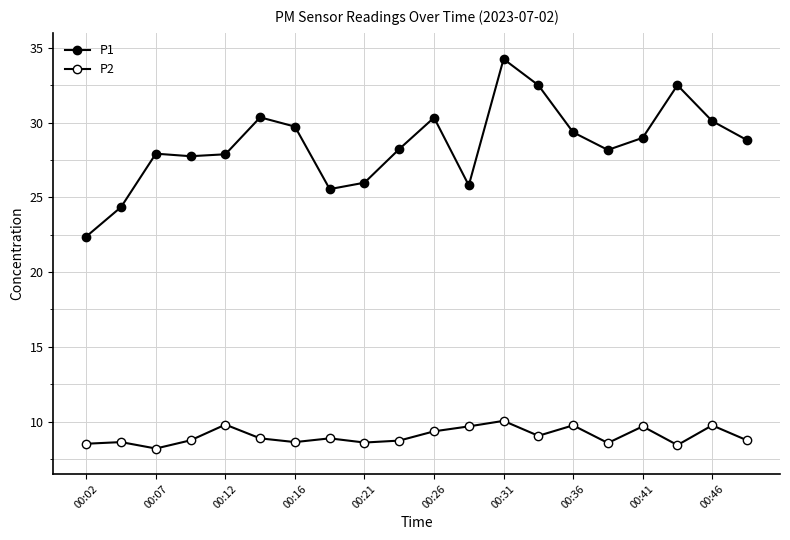

Count the number of categories in the chart.

20